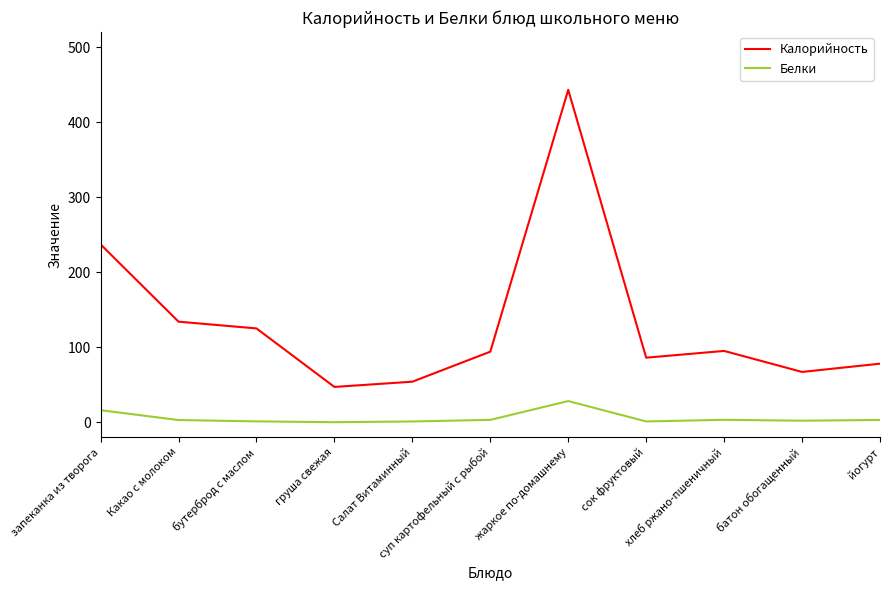

Which series has the largest total across all categories?

Калорийность